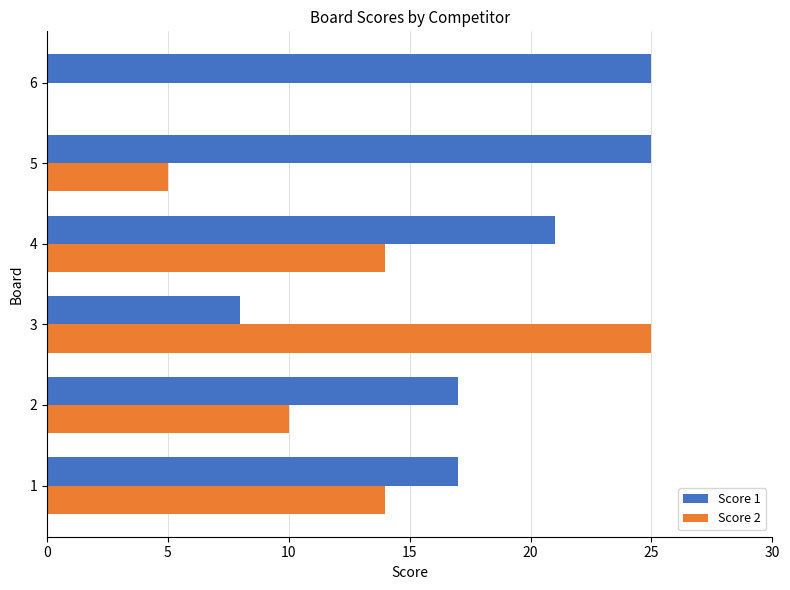

At which category is the sum across all series the highest?

4